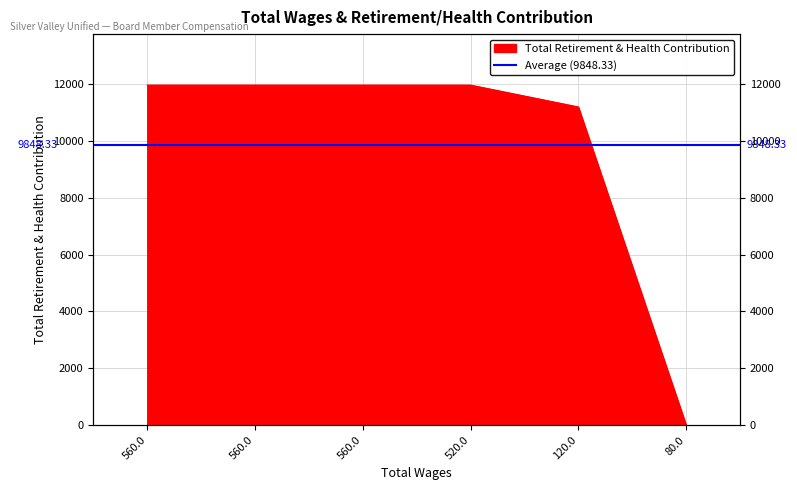

What is the label of the 2nd point from the right?

120.0